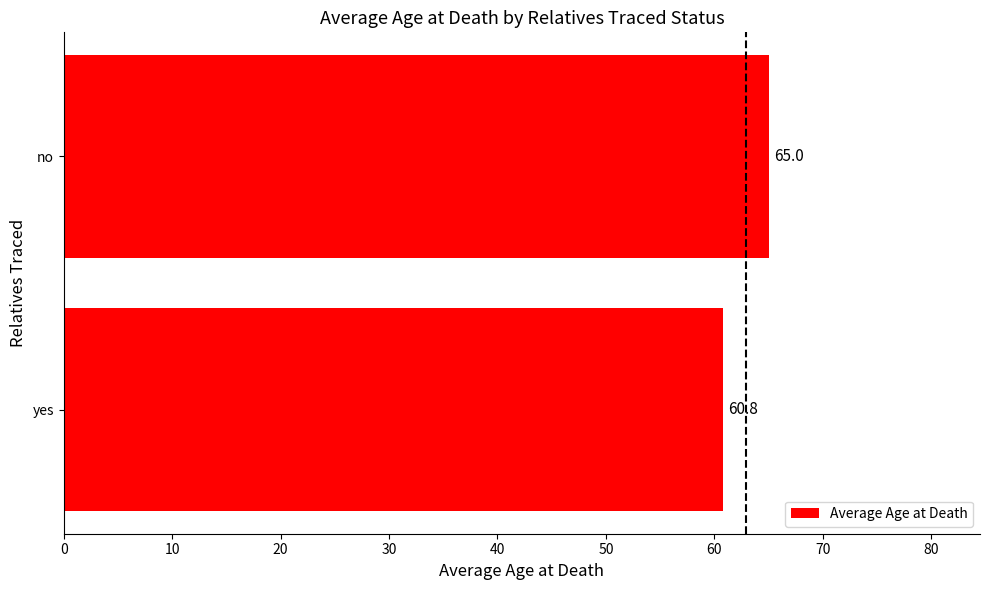

How many bars are there in total?

2